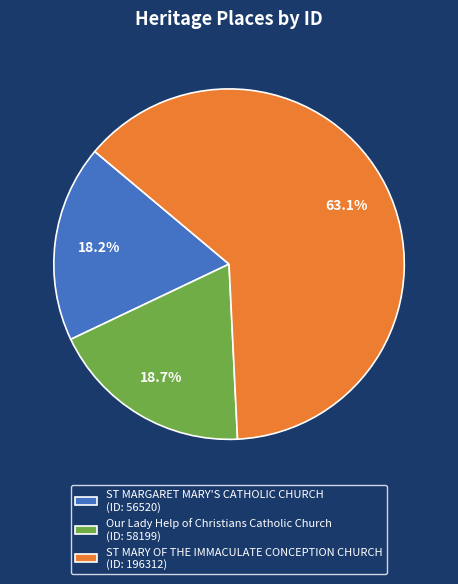

To the nearest percent, what portion does Our Lady Help of Christians Catholic Church represent?

19%